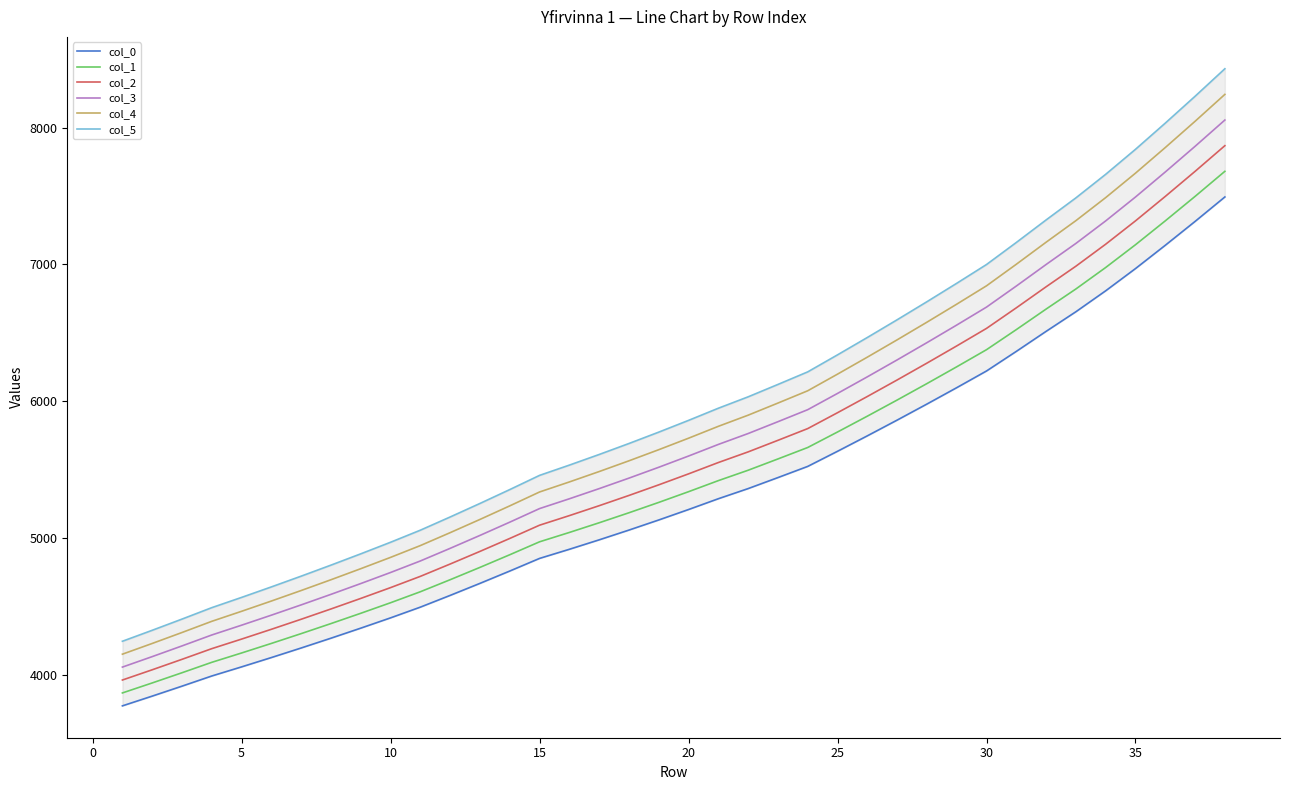

What is the lowest value of the col_1 series?

3869.7